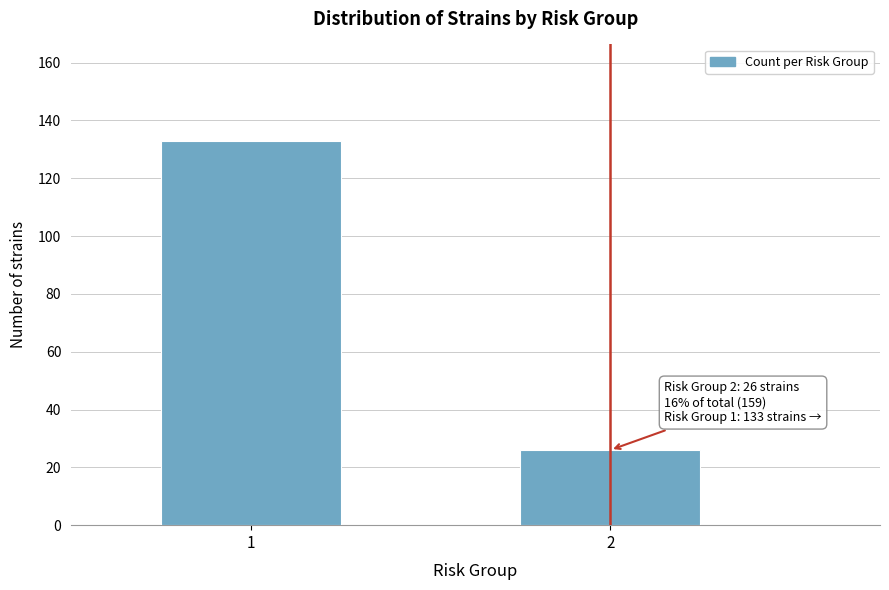

Reading left to right, list all the values displayed in this chart.

133	26